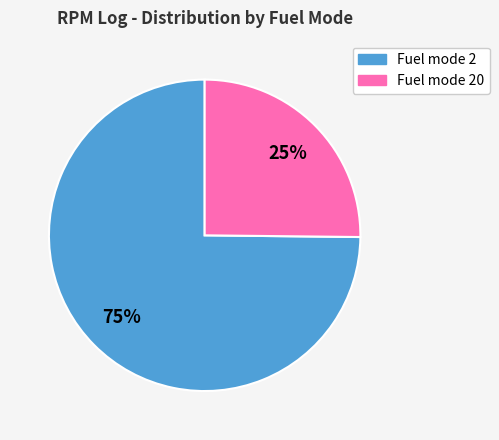

To the nearest percent, what is the average slice percentage?

50%